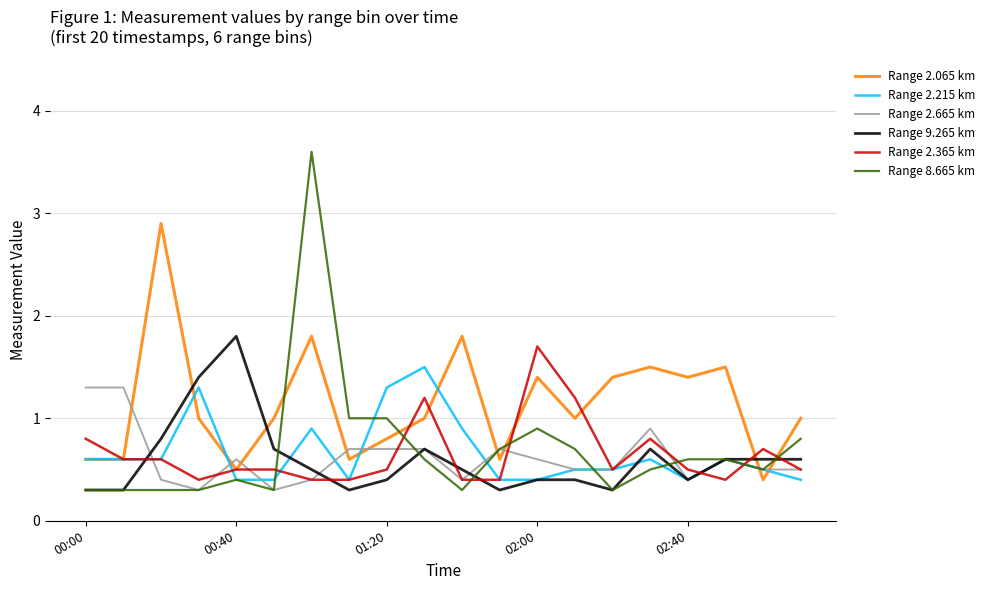

What is the maximum value shown in the chart?

3.6